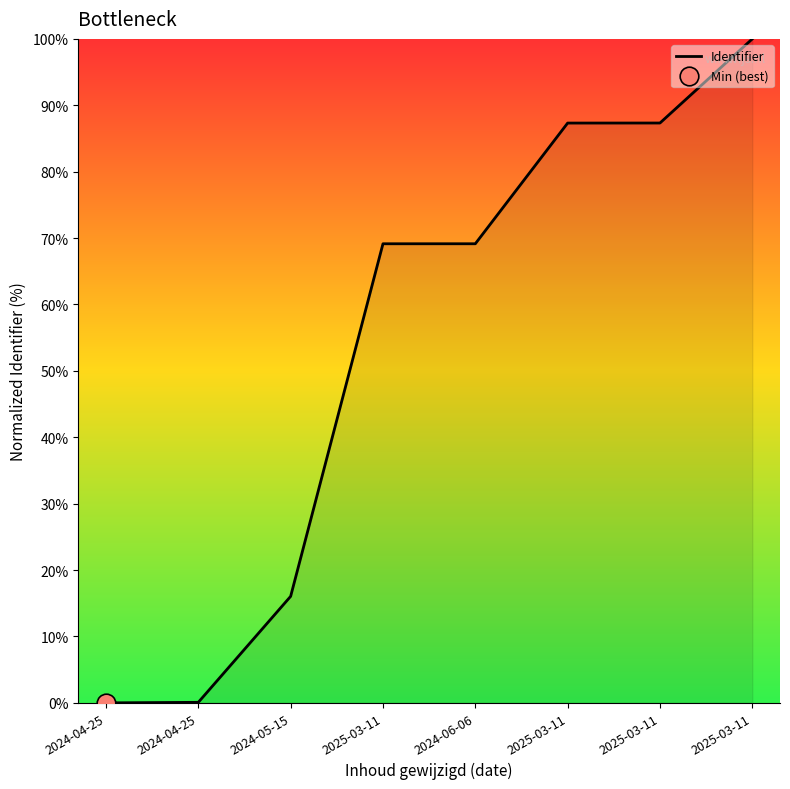

What is the change in value from 2024-06-06 to 2025-03-11?

+30.9